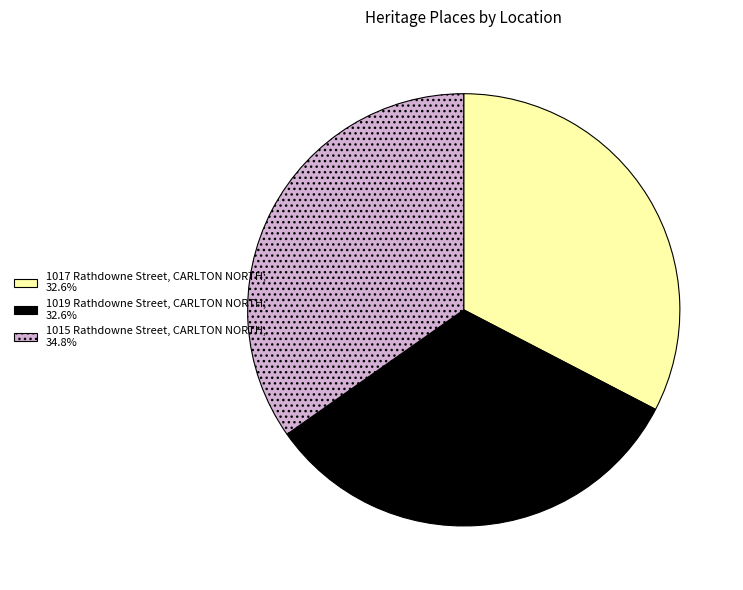

Does 1015 Rathdowne Street, CARLTON NORTH account for over 50% of the chart?

No